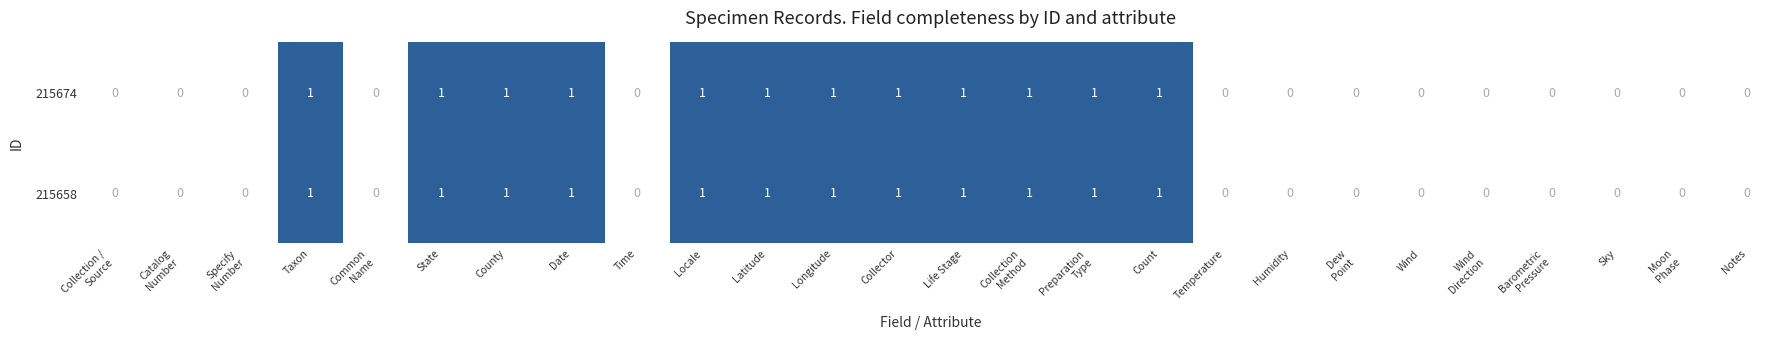

Count the 215674 values in the range 0 to 1.

26